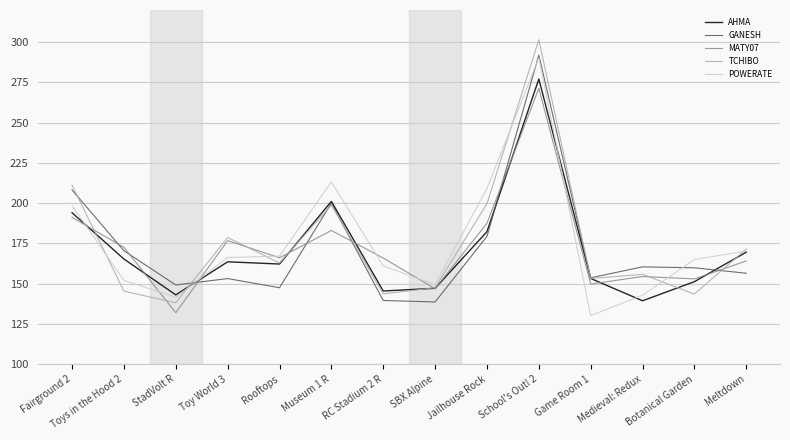

Which series changed the most between StadVolt R and School's Out! 2?

TCHIBO